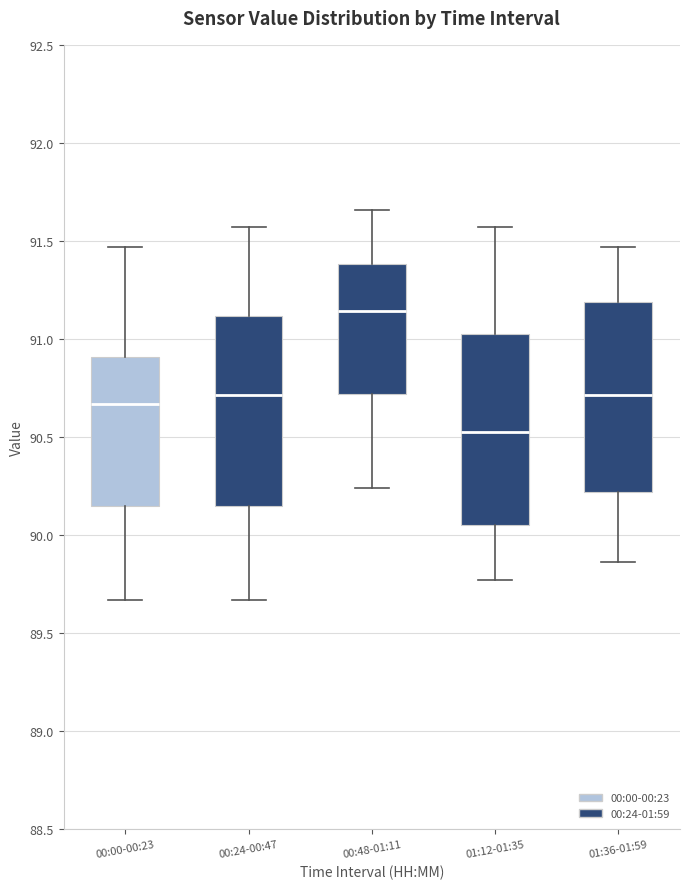

Which box's median line is the lowest?

01:12-01:35